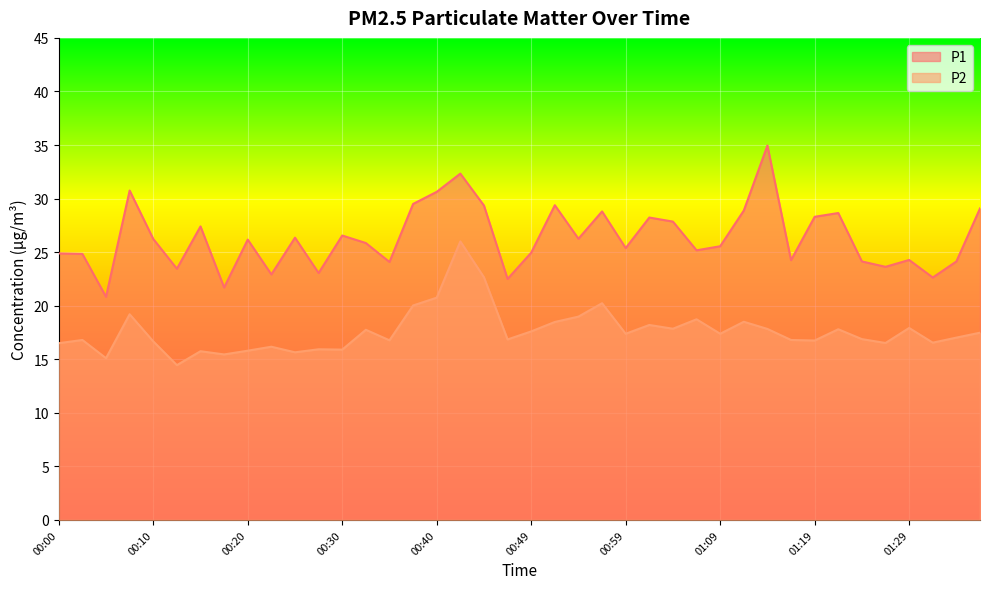

At which category does P1 reach its first local peak?

00:08